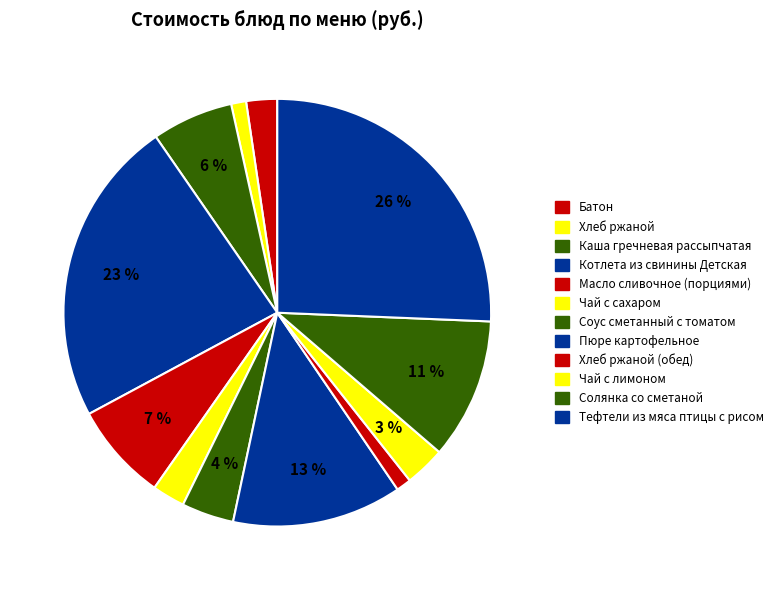

How many slices are in this pie chart?

12